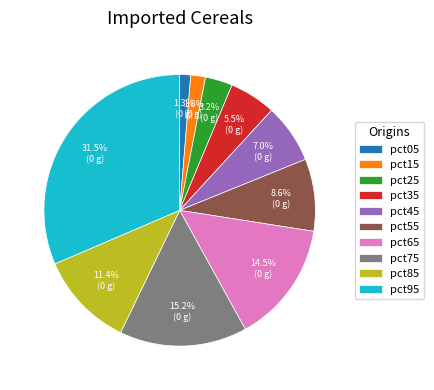

Does pct25 represent more than half of the total?

No